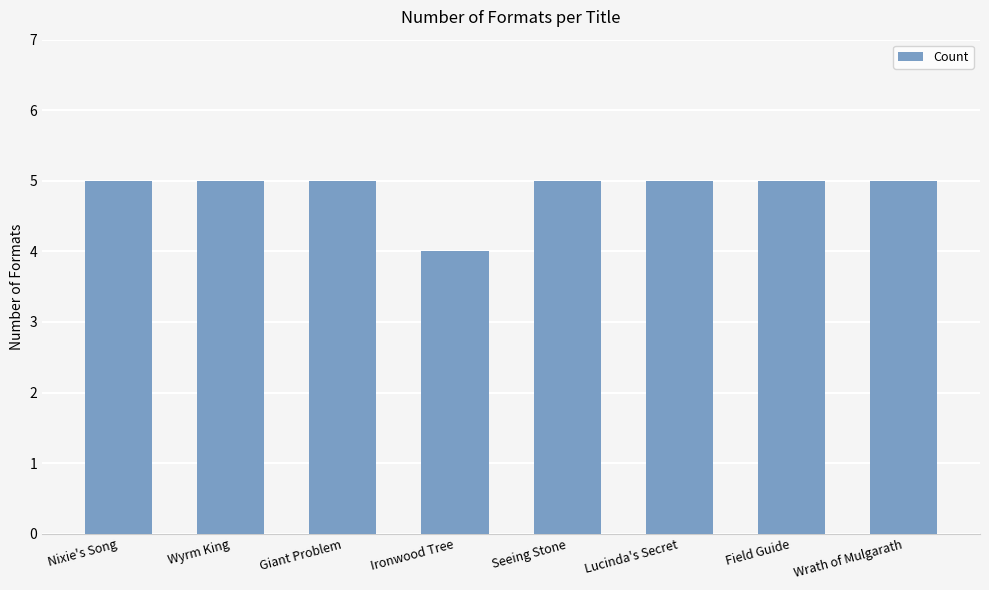

Reading right to left, list all the values displayed in this chart.

5	5	5	5	4	5	5	5